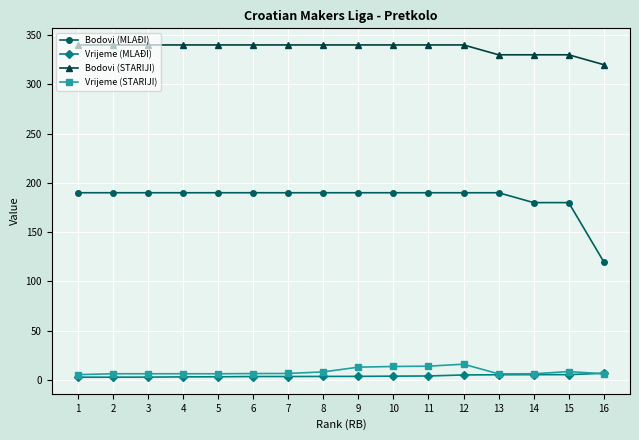

What is the total value across all series at 12?

551.1